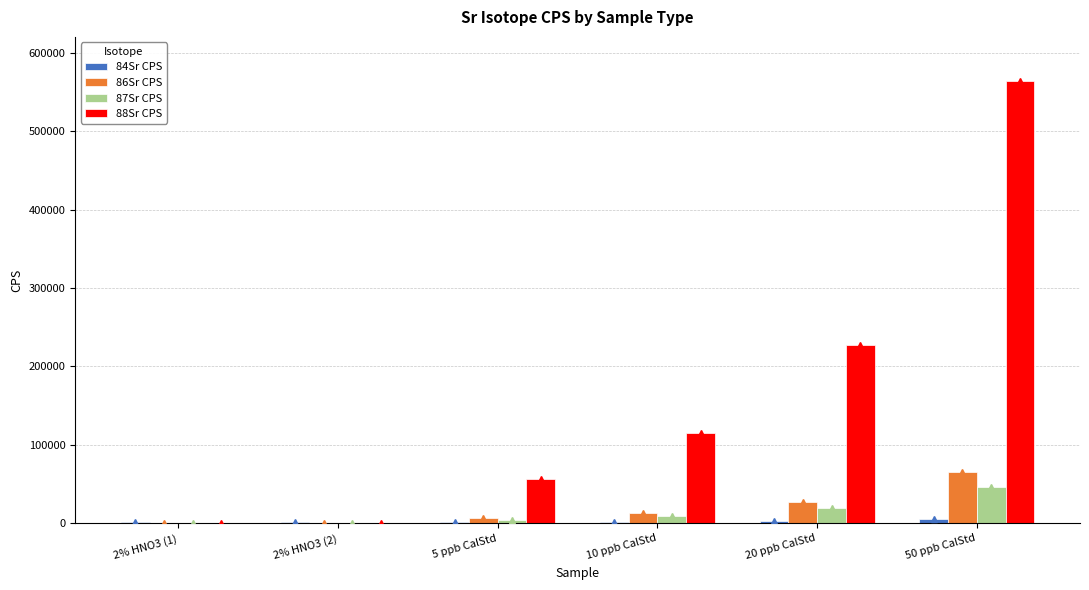

Which series has the largest total across all categories?

88Sr CPS